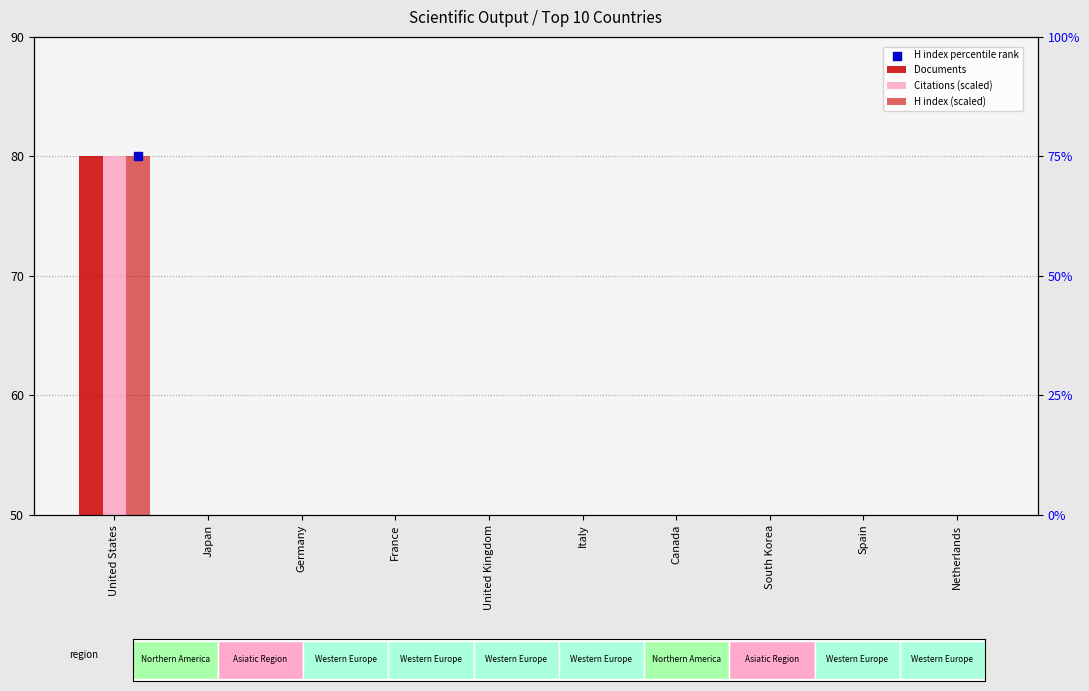

Is the value of H index percentile rank at Italy greater than the value of Citations (scaled) at Italy?

Yes